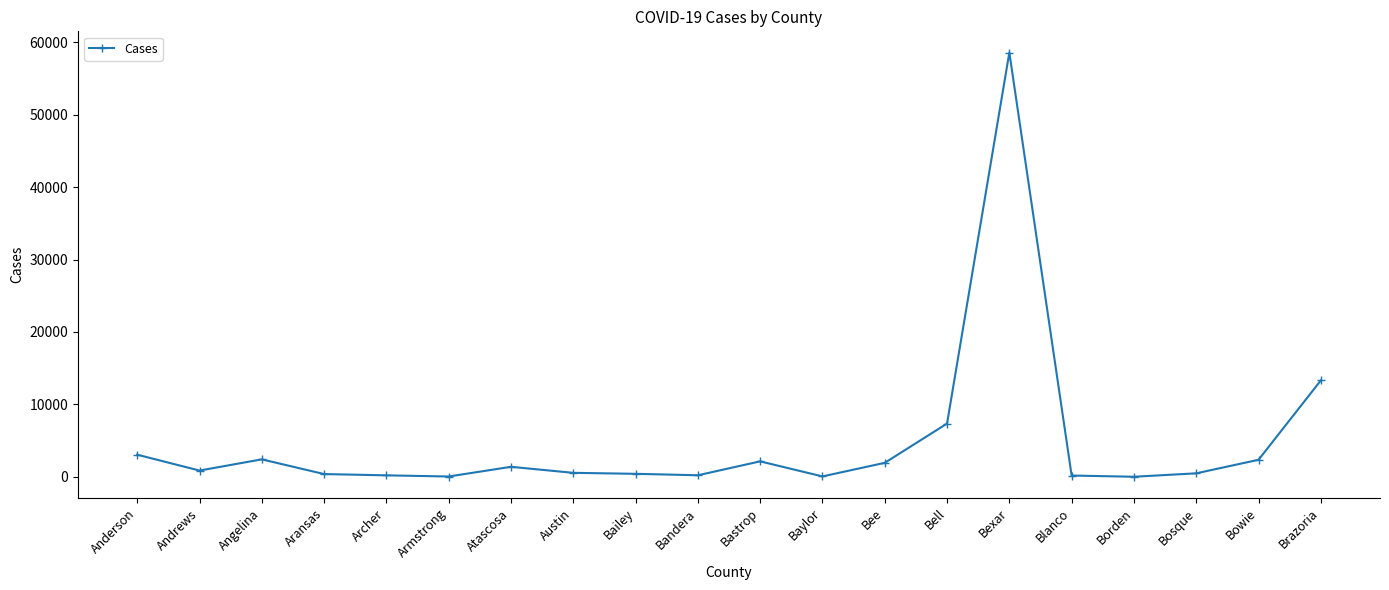

What is the difference between the maximum and second lowest values?

58559